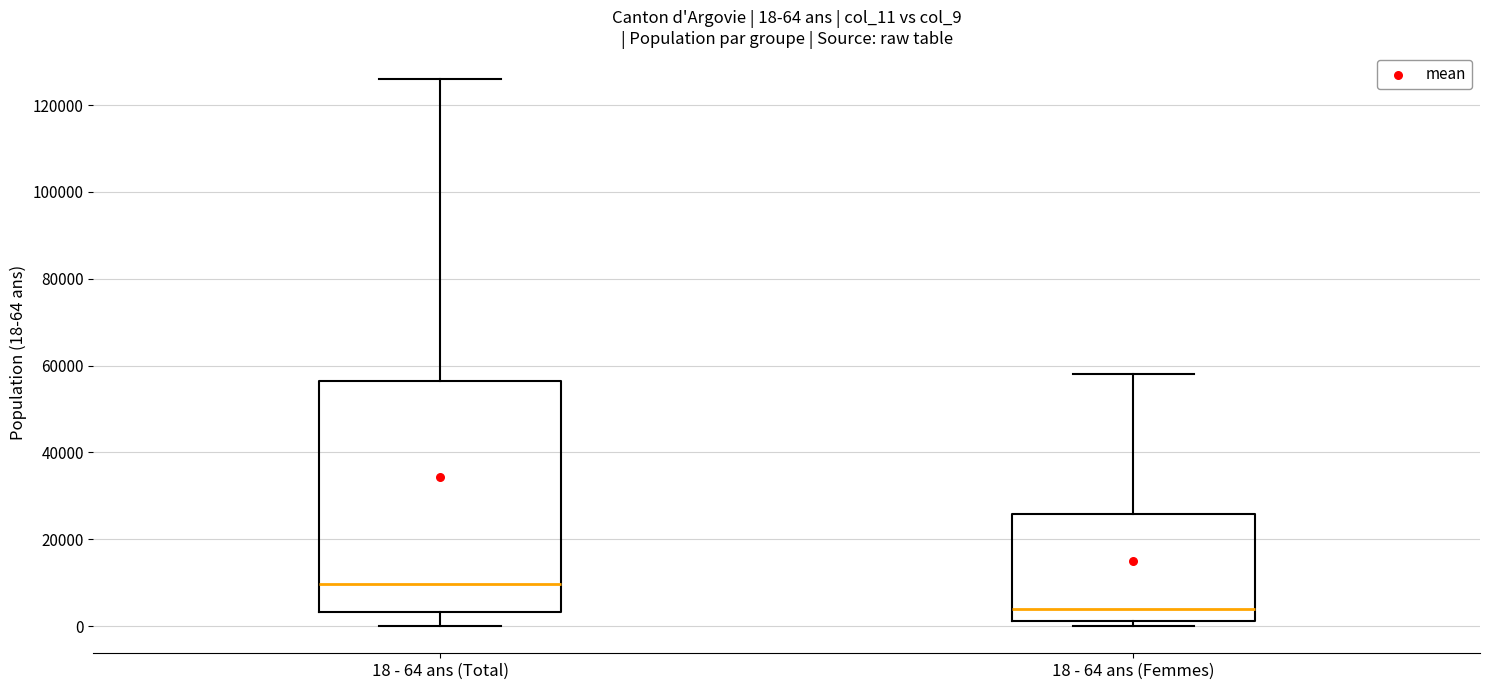

Which box's median line is the lowest?

18 - 64 ans (Femmes)